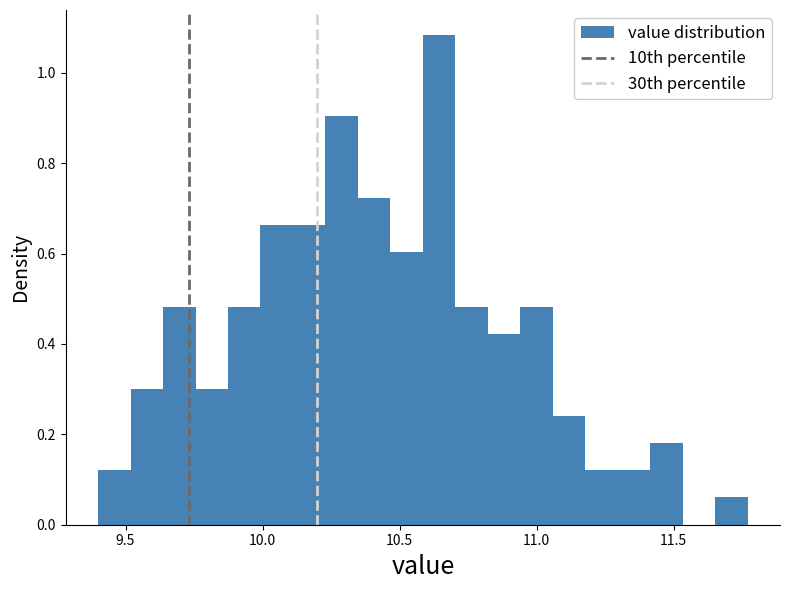

Read against the x-axis, roughly where is the centre of the tallest bar?

10.65